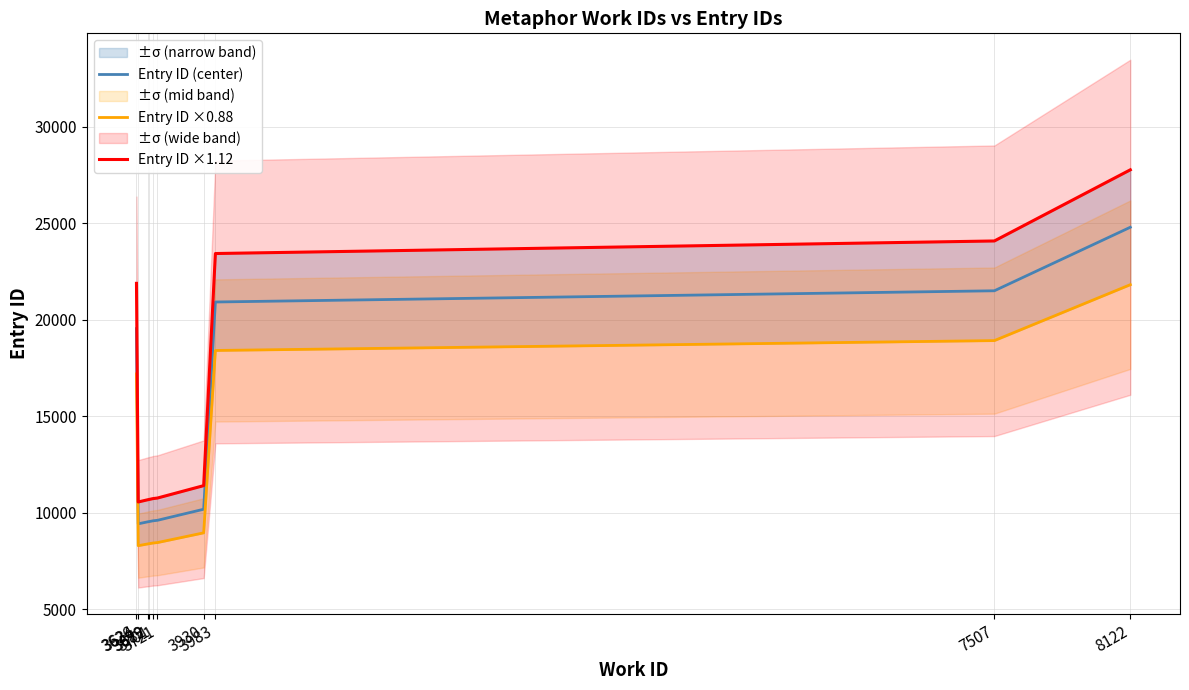

True or false: Entry ID (center) and Entry ID ×0.88 intersect in this chart.

False